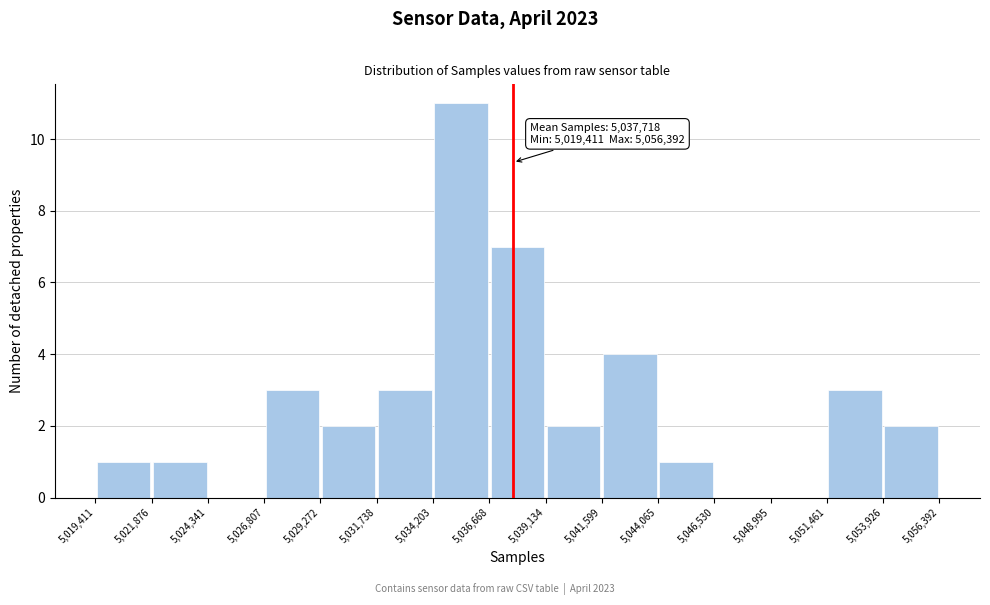

Over which range of the x-axis is the bar tallest?

5,034,203 to 5,036,668